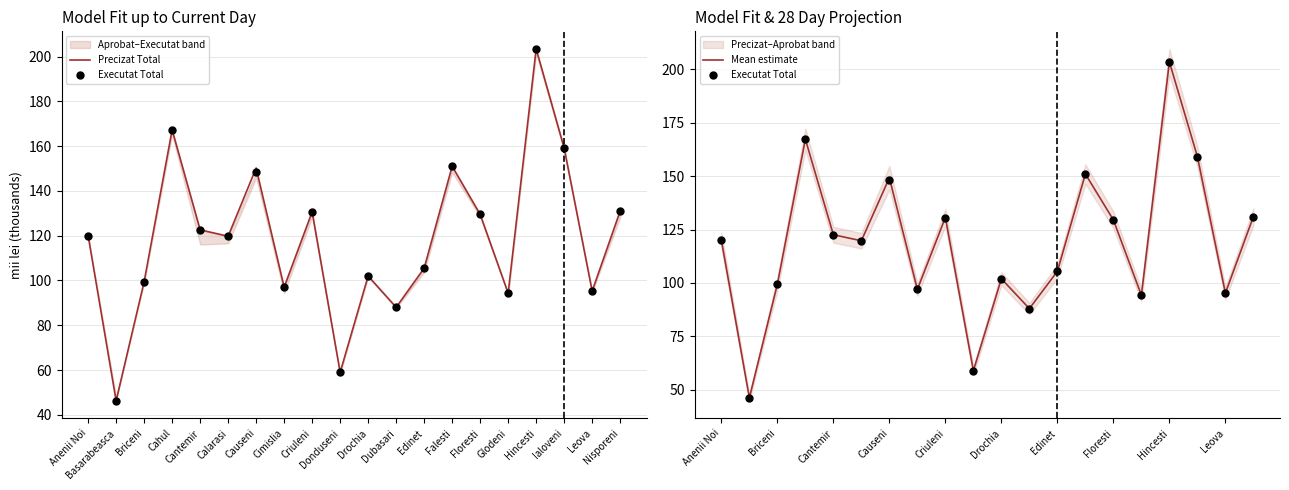

Is the value of Precizat Total at Floresti greater than the value of Mean estimate at Briceni?

Yes